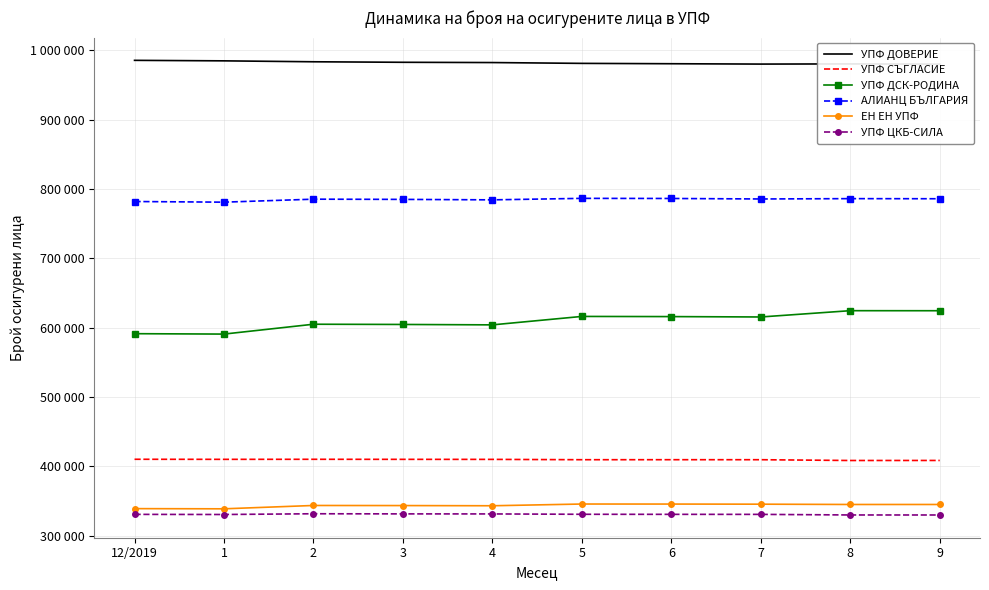

Reading left to right, transcribe all the data shown in this chart.

УПФ ДОВЕРИЕ: 12/2019=985371	1=984634	2=983300	3=982556	4=982177	5=980993	6=980482	7=979973	8=980217	9=979908
УПФ СЪГЛАСИЕ: 12/2019=409967	1=409861	2=409938	3=409859	4=409805	5=409332	6=409348	7=409330	8=408199	9=408258
УПФ ДСК-РОДИНА: 12/2019=591105	1=590535	2=604738	3=604414	4=603823	5=615989	6=615758	7=615204	8=624282	9=624218
АЛИАНЦ БЪЛГАРИЯ: 12/2019=781742	1=780799	2=785121	3=784812	4=784143	5=786293	6=786125	7=785409	8=785891	9=785740
ЕН ЕН УПФ: 12/2019=338765	1=338494	2=343320	3=343182	4=342909	5=345407	6=345351	7=345186	8=344756	9=344751
УПФ ЦКБ-СИЛА: 12/2019=330486	1=330299	2=331374	3=331187	4=331117	5=330605	6=330526	7=330479	8=329620	9=329593